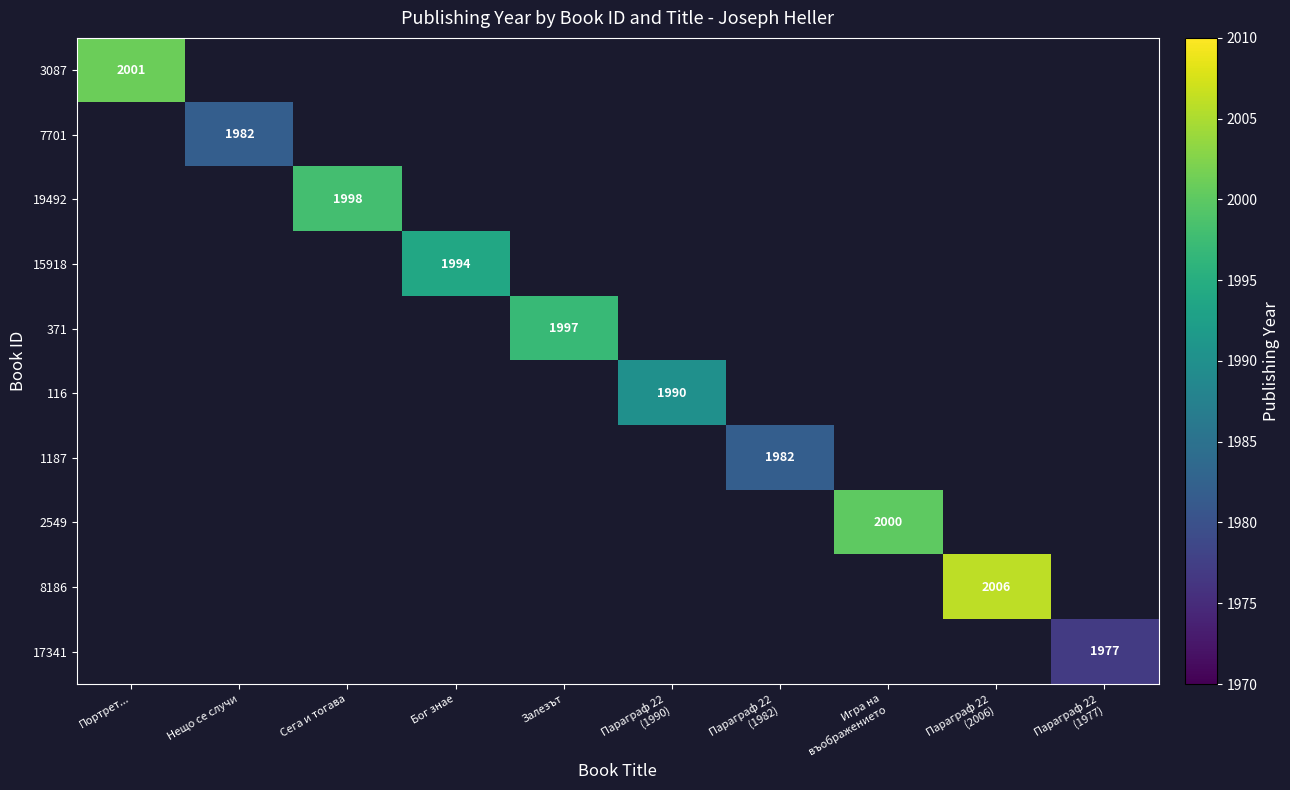

How many values in 1187 are above zero?

1